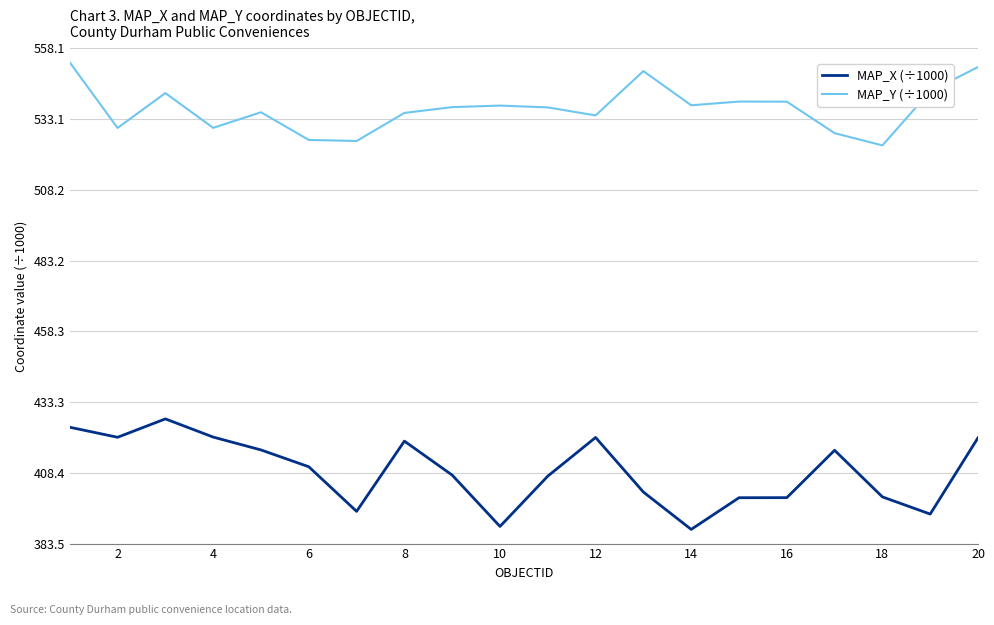

What is the minimum value for MAP_Y (÷1000)?

523.8